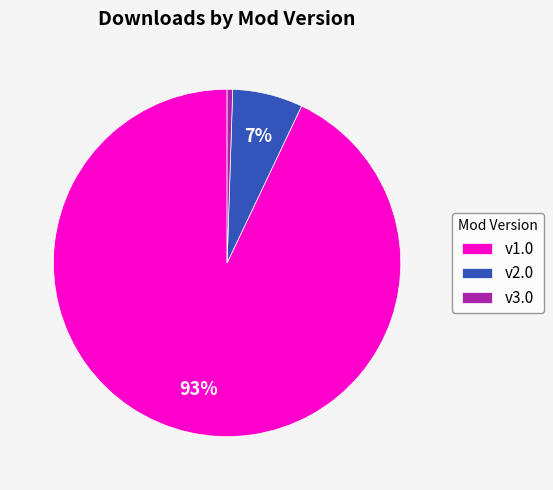

To the nearest percent, what portion does v3.0 represent?

1%